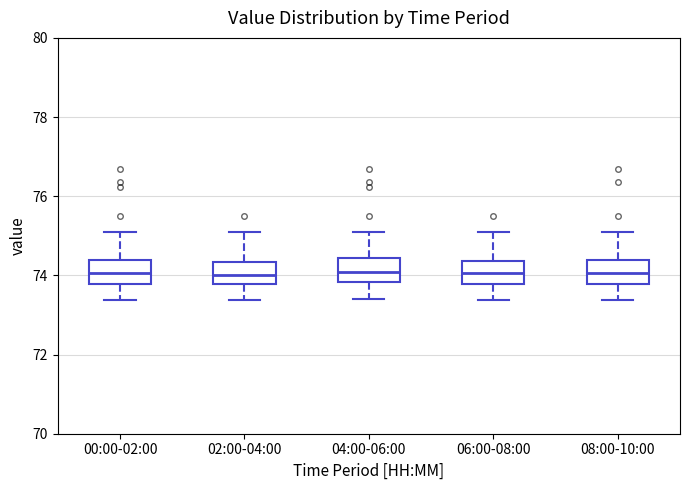

Where does the median line of the box for 02:00-04:00 sit on the y-axis? The values are not printed on the chart, so give them approximately, as read against the axis.

74.0